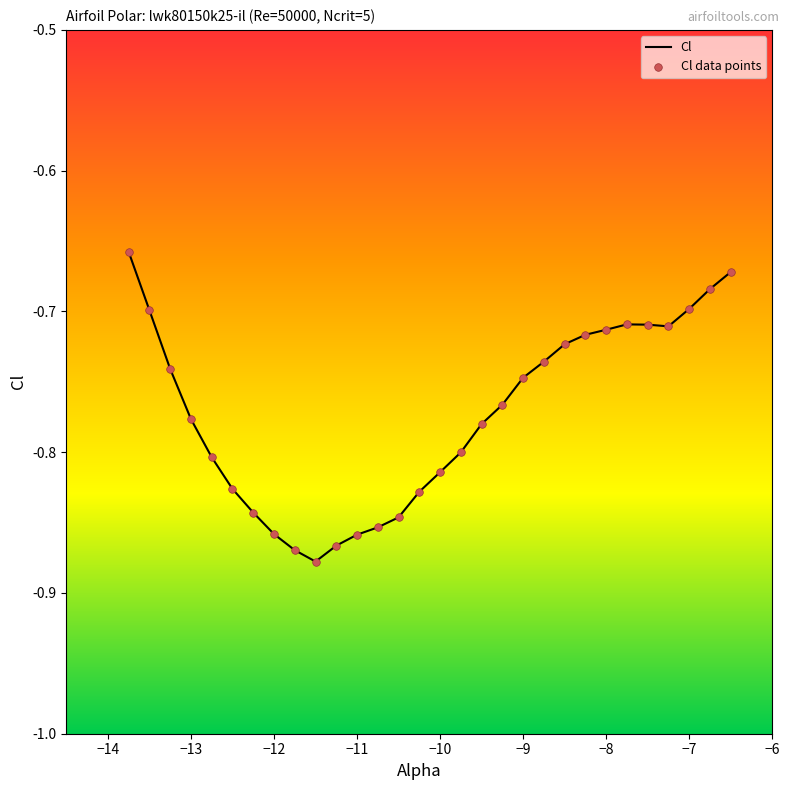

Is this an area chart (filled region under the line)?

No